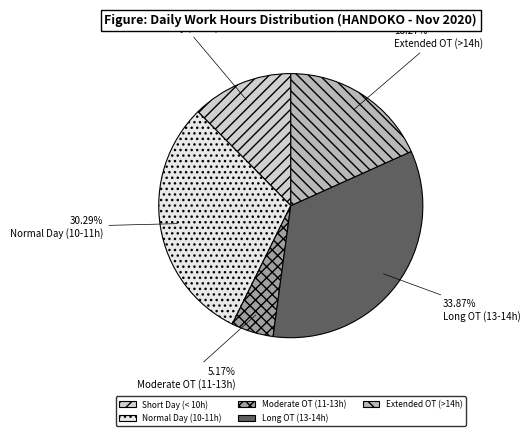

How many slices are in this pie chart?

5